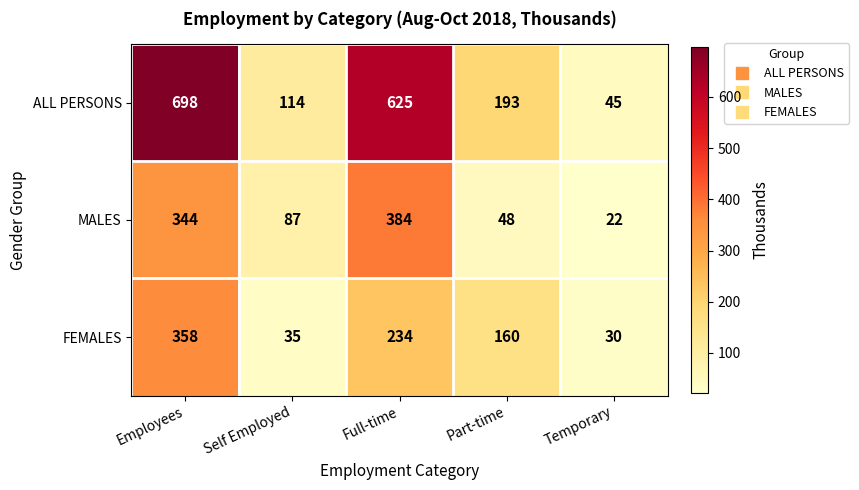

The ALL PERSONS series shows 124 at Part-time. True or false?

False